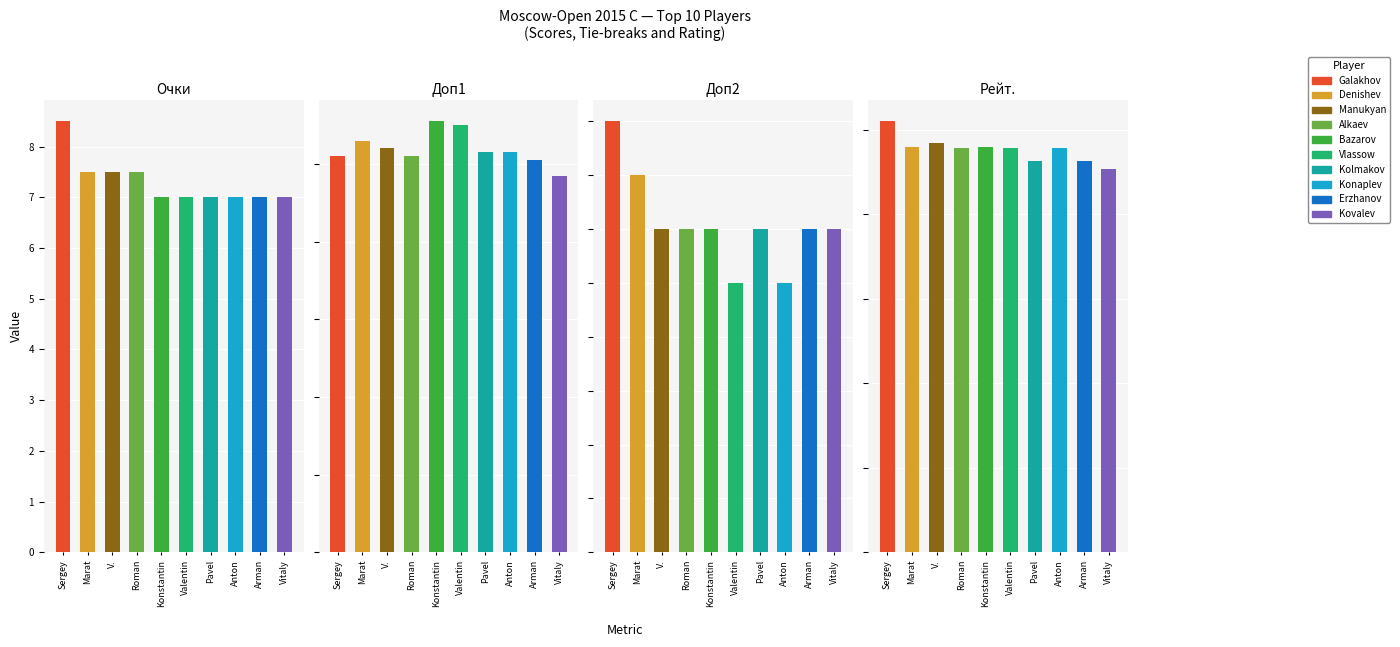

Is it true that Доп1 equals 52.0 at V.?

True